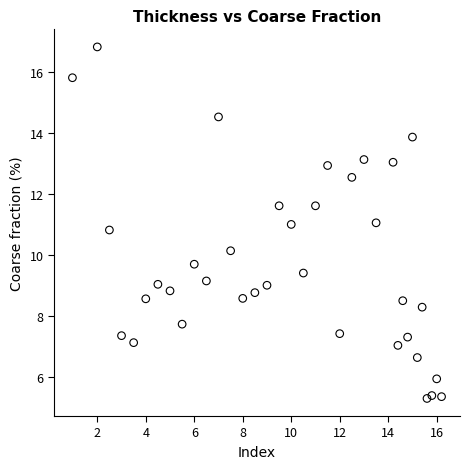

What is the range of X values (max minus min)?

15.2